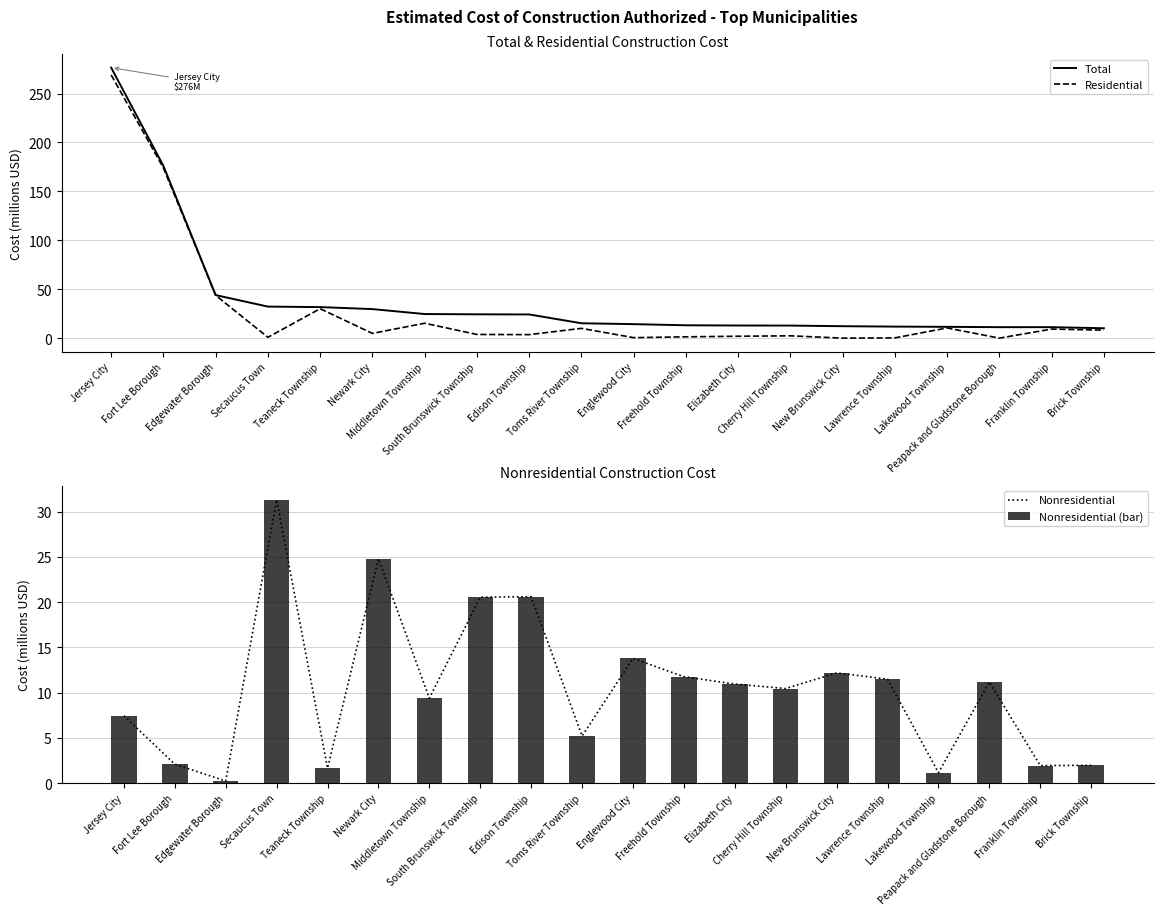

What position from the left is Freehold Township?

12